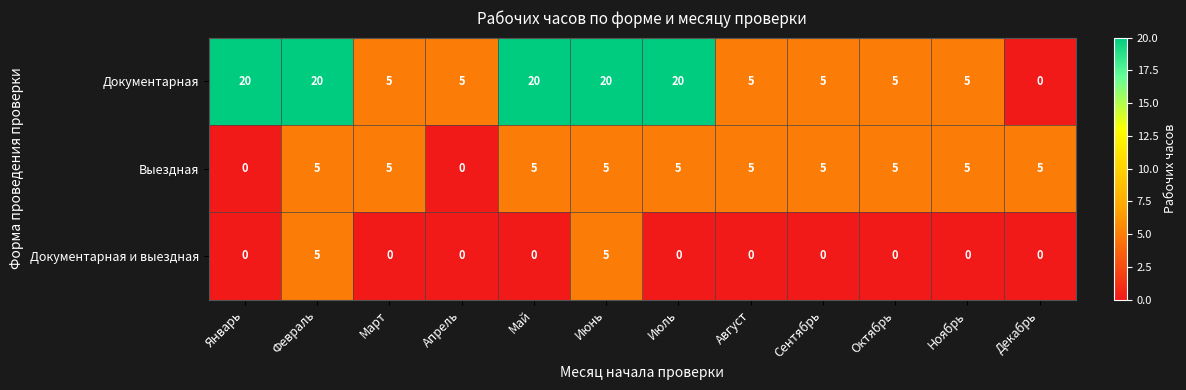

How many Выездная values are between 5 and 6?

10